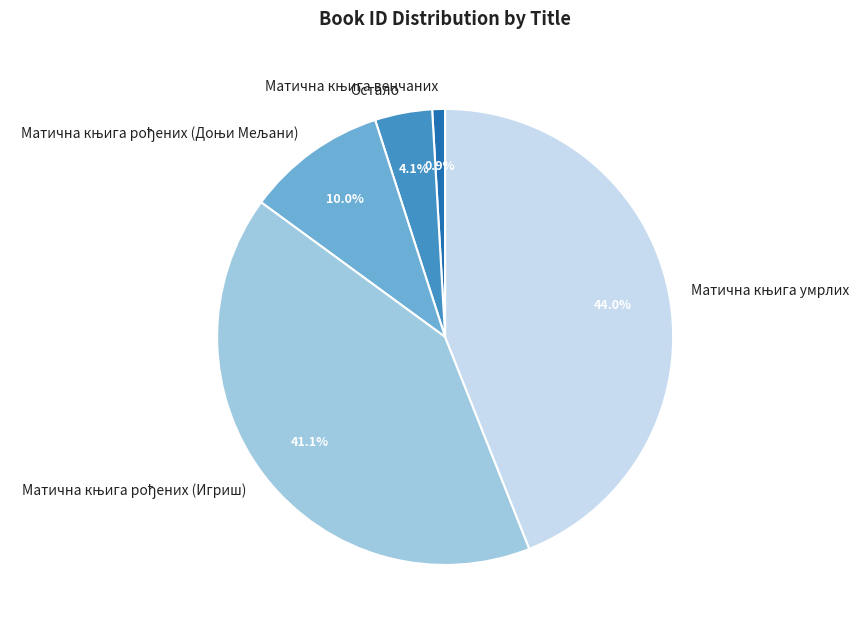

Is it true that Остало is 4% of the pie?

True